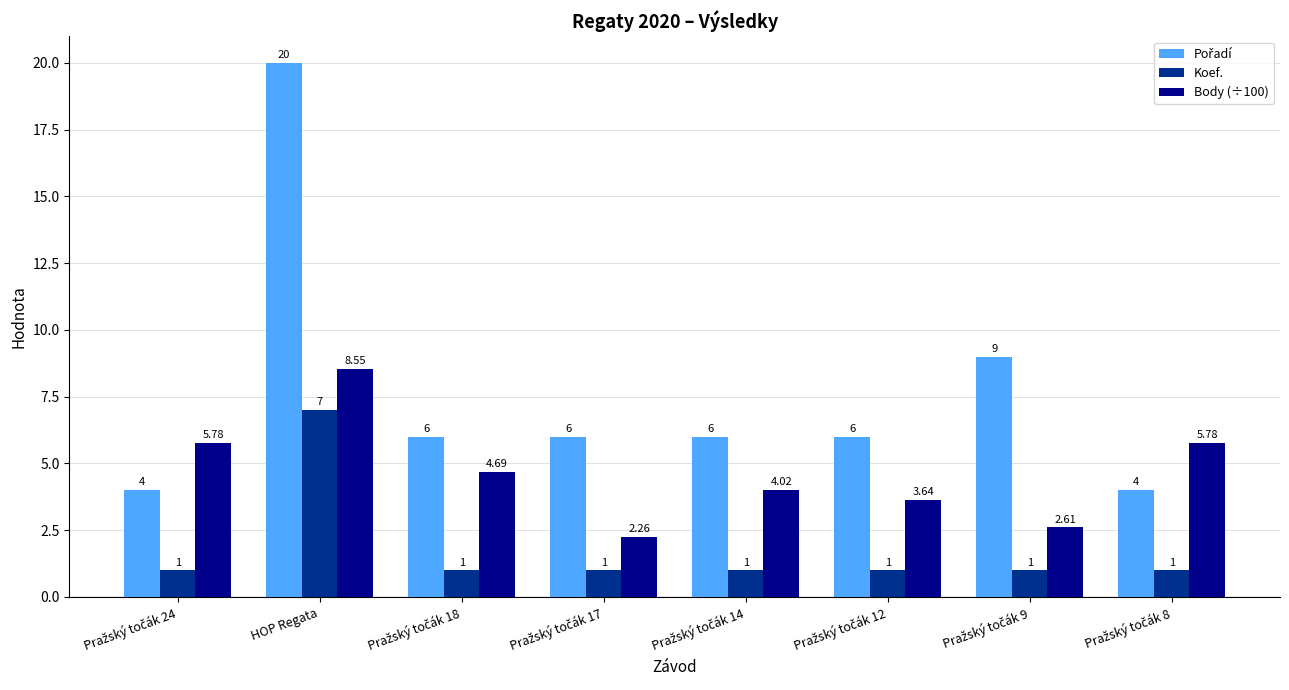

What is the sum of all Koef. values?

14.0